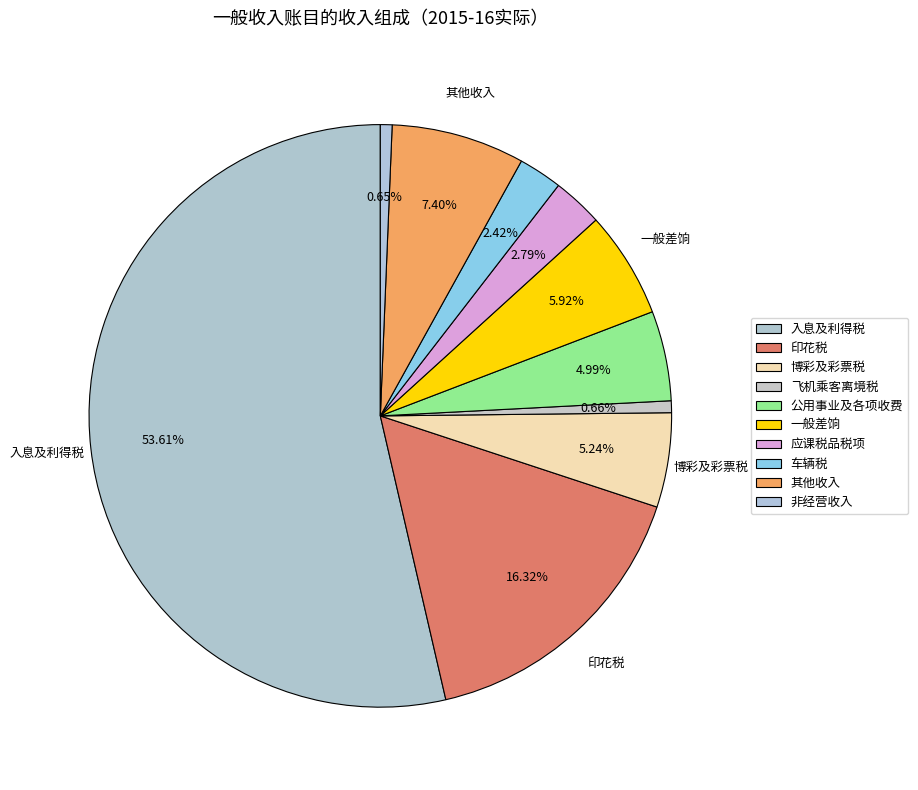

Count the number of slices in the pie.

10